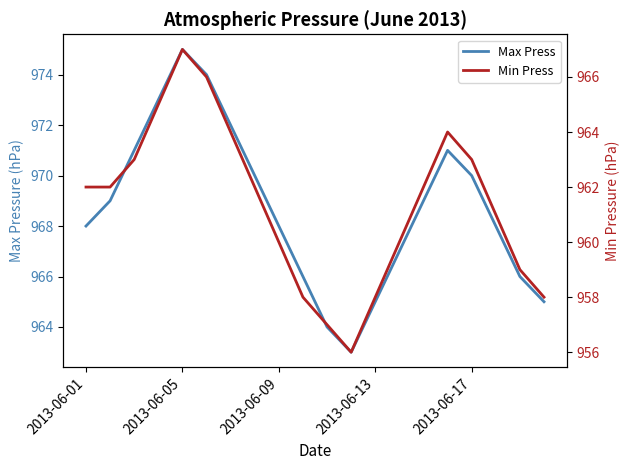

Which series has the largest total across all categories?

Max Press